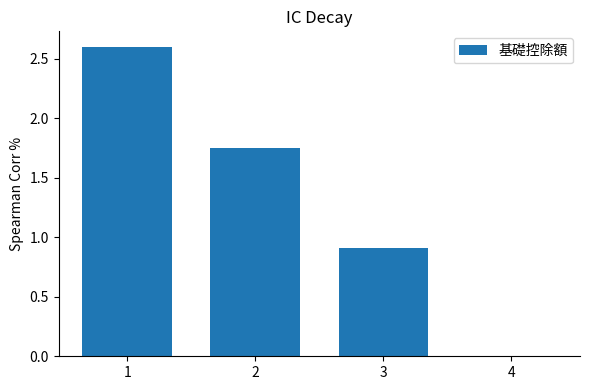

What is the sum of the values at 4 and 3?

0.9